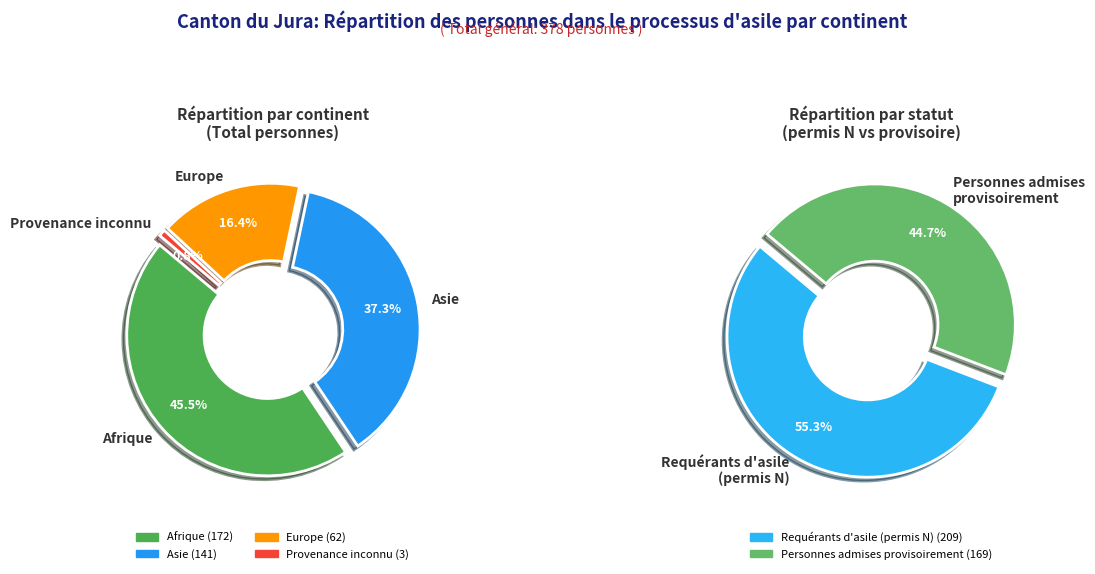

How many slices are in this pie chart?

4